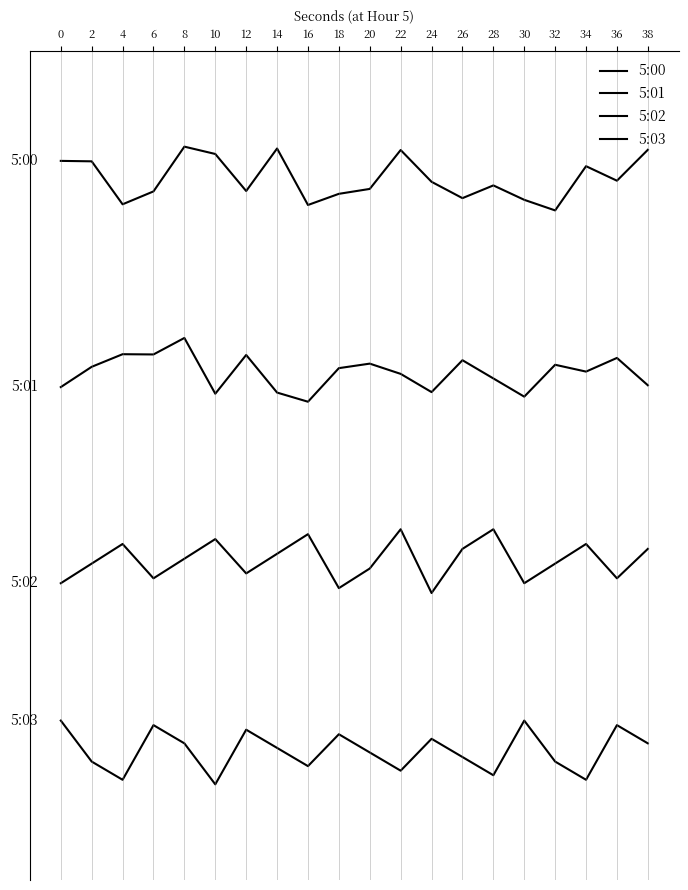

Which series has the largest range (max minus min)?

5:00